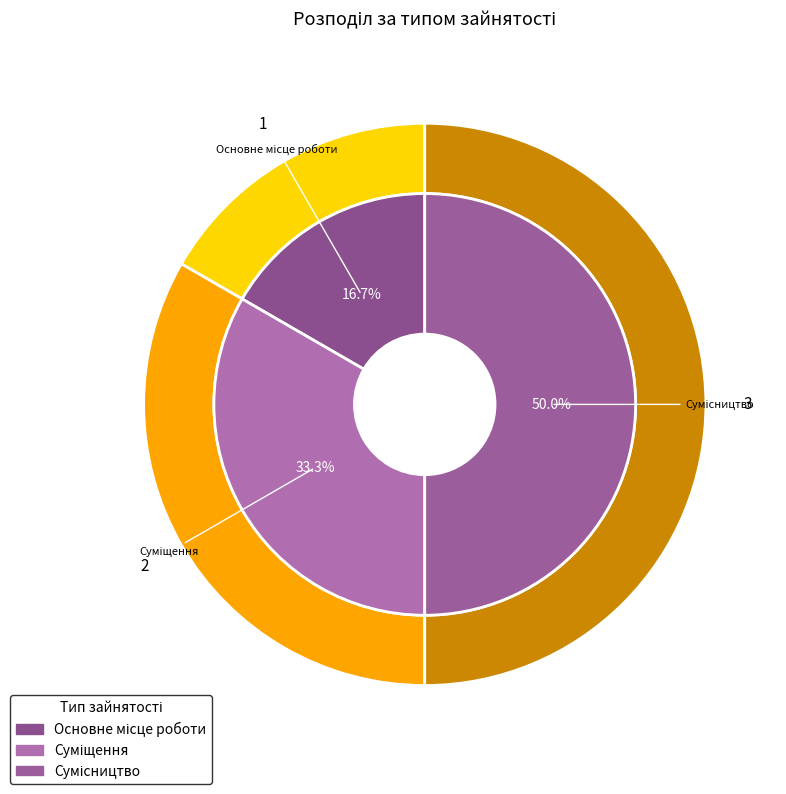

The Основне місце роботи slice represents 17% of the pie. True or false?

True